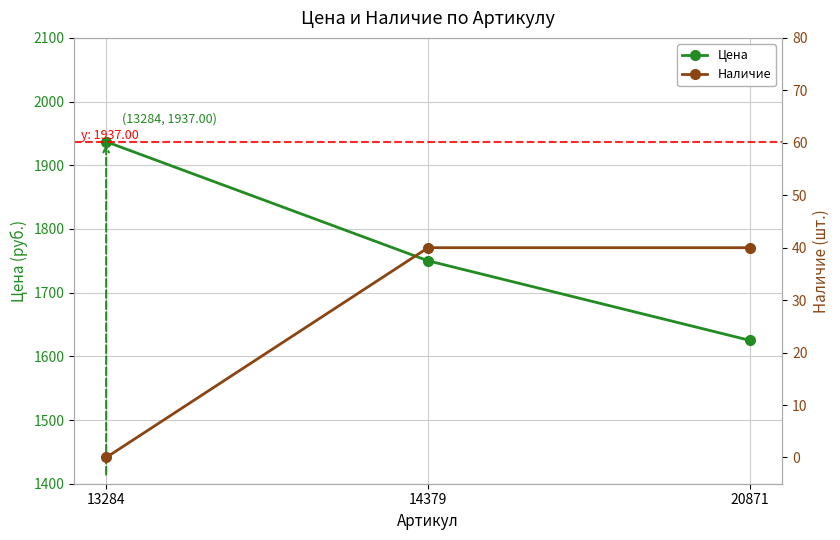

Does the chart display data point markers on the line(s)?

Yes